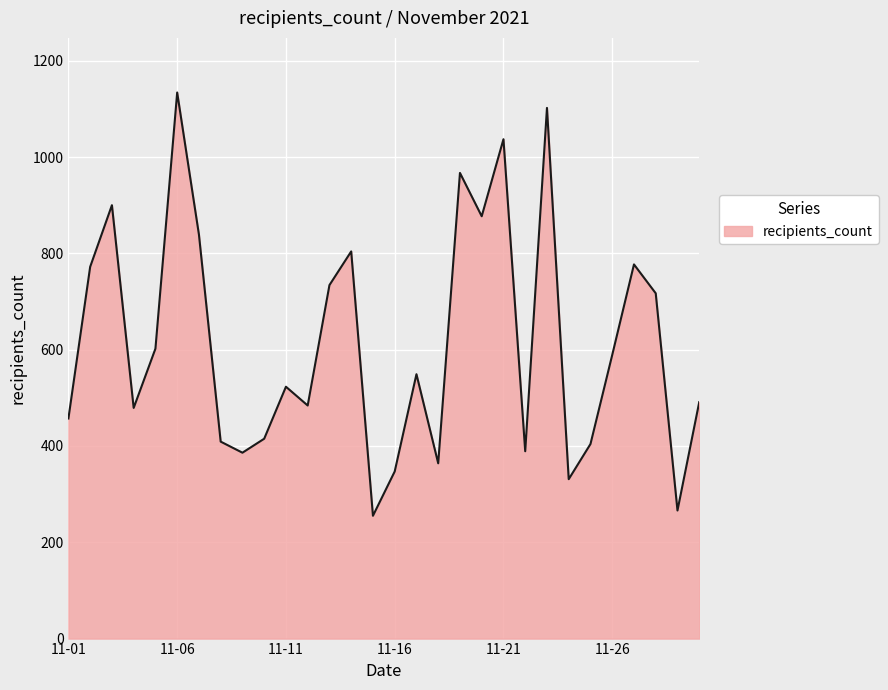

What is the difference between the maximum and minimum values?

879